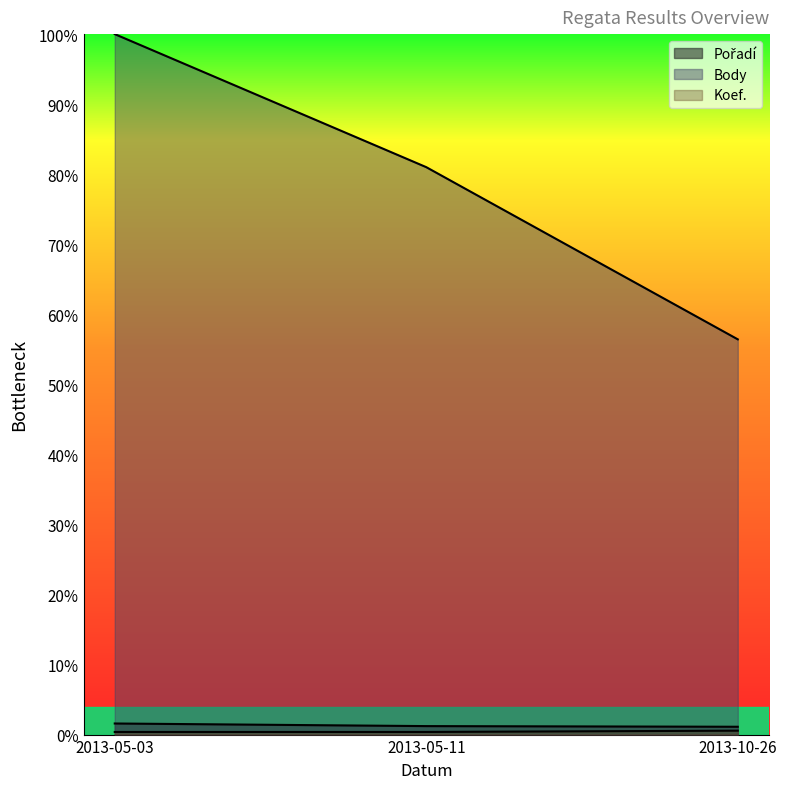

What is the label of the 2nd point from the left?

2013-05-11